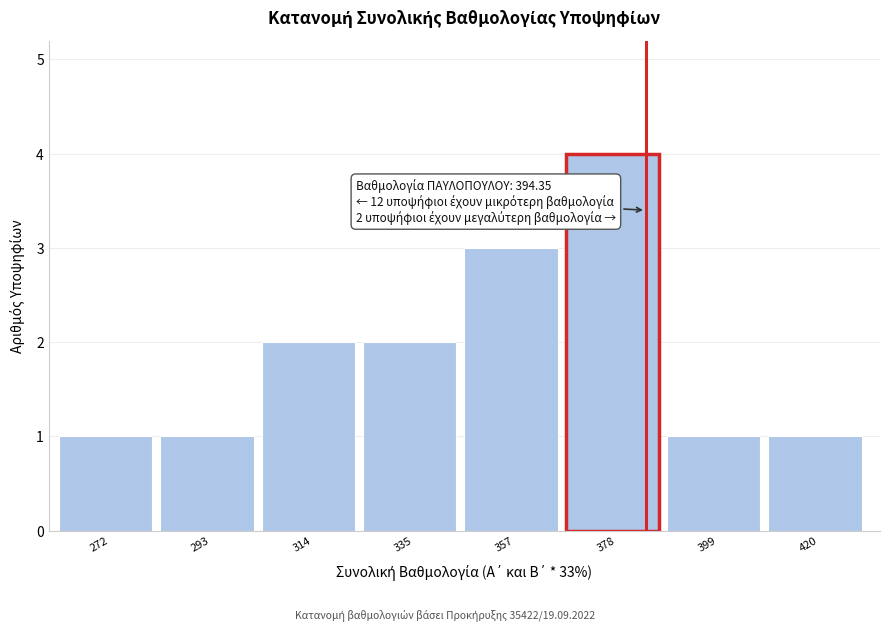

Reading right to left, list all the values displayed in this chart.

1	1	4	3	2	2	1	1